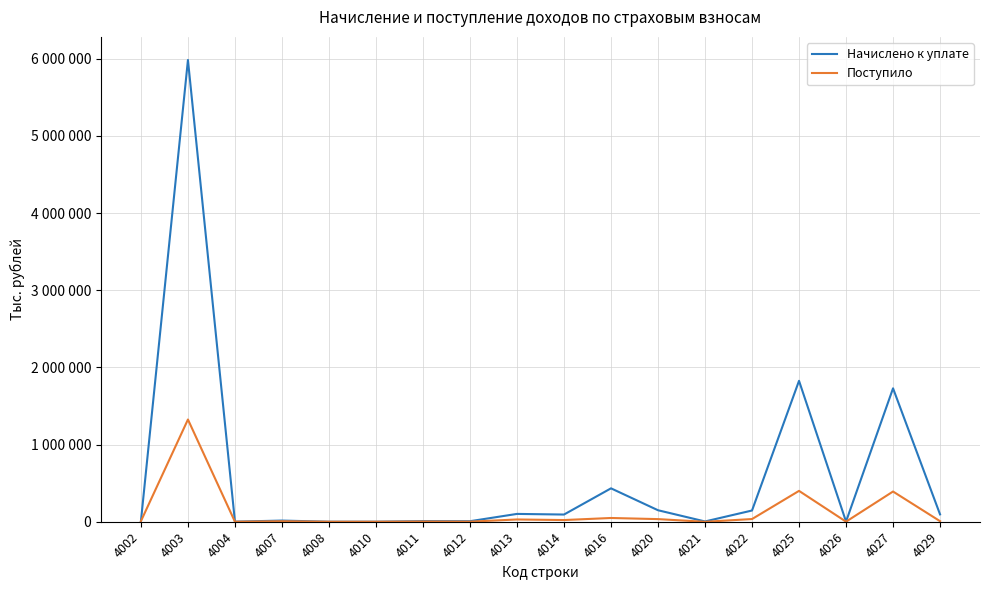

List the series in order of their overall mean, highest first.

Начислено к уплате, Поступило